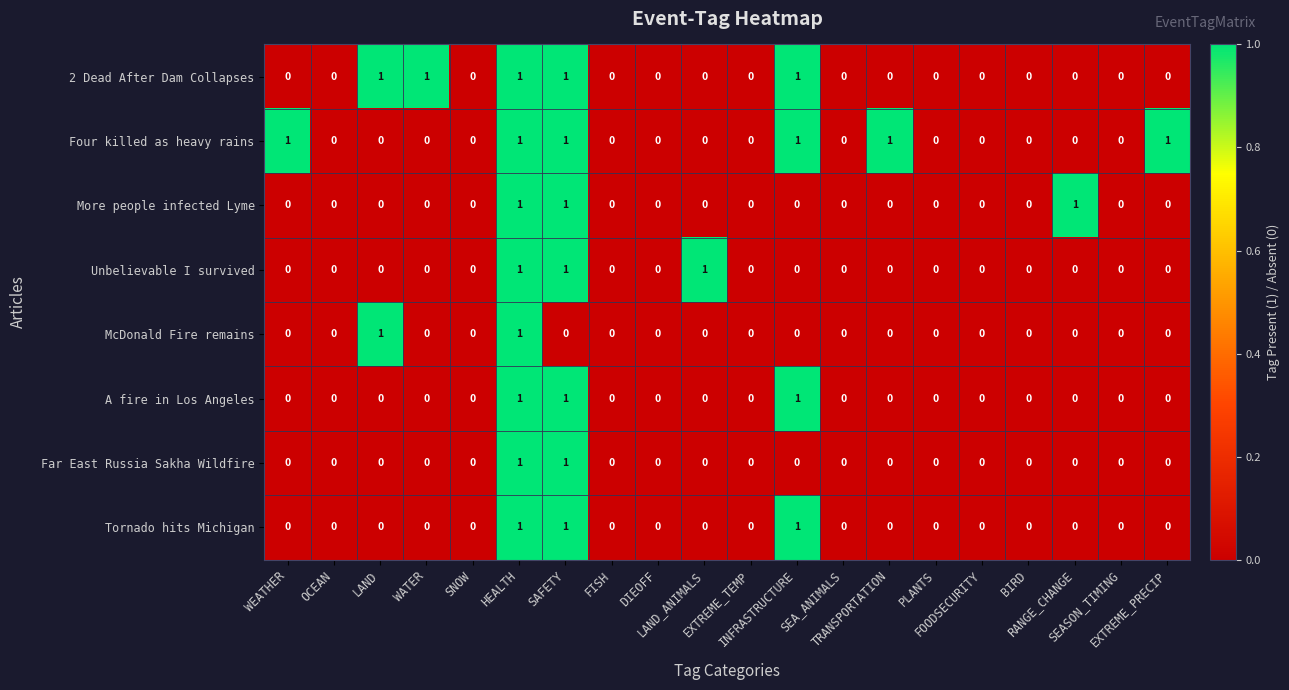

How many Four killed as heavy rains values are between 0 and 1?

20